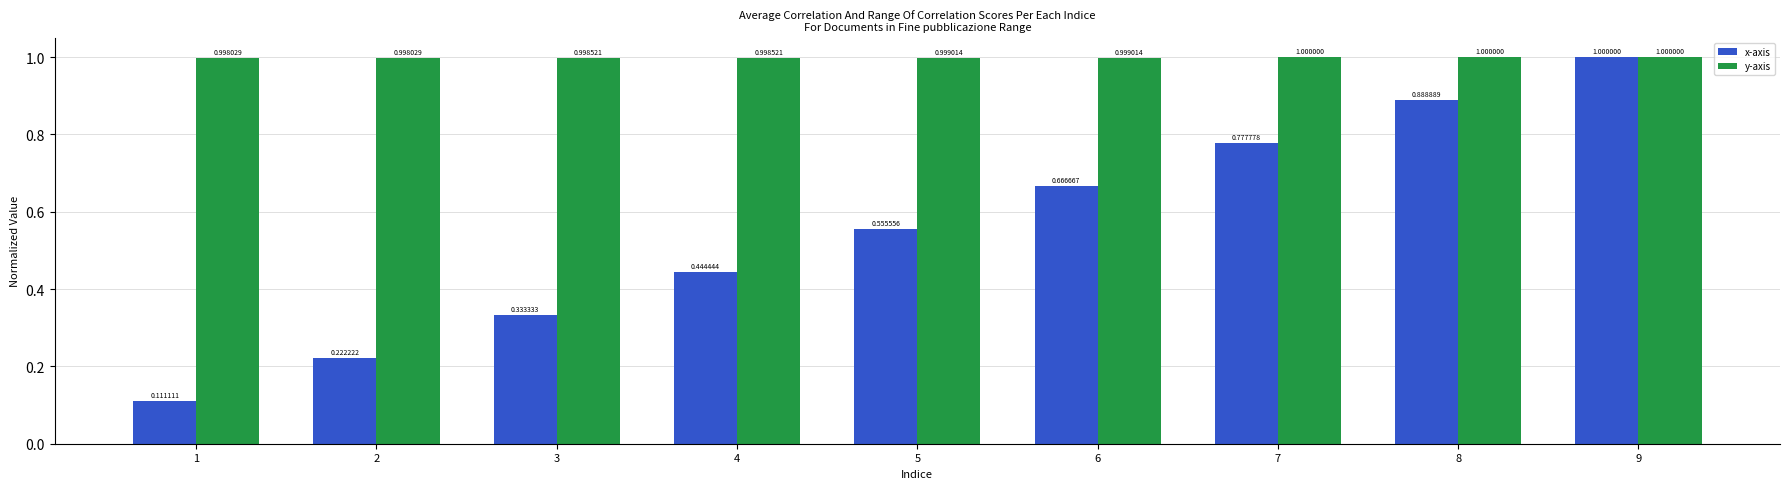

What is the lowest value of the y-axis series?

1.0